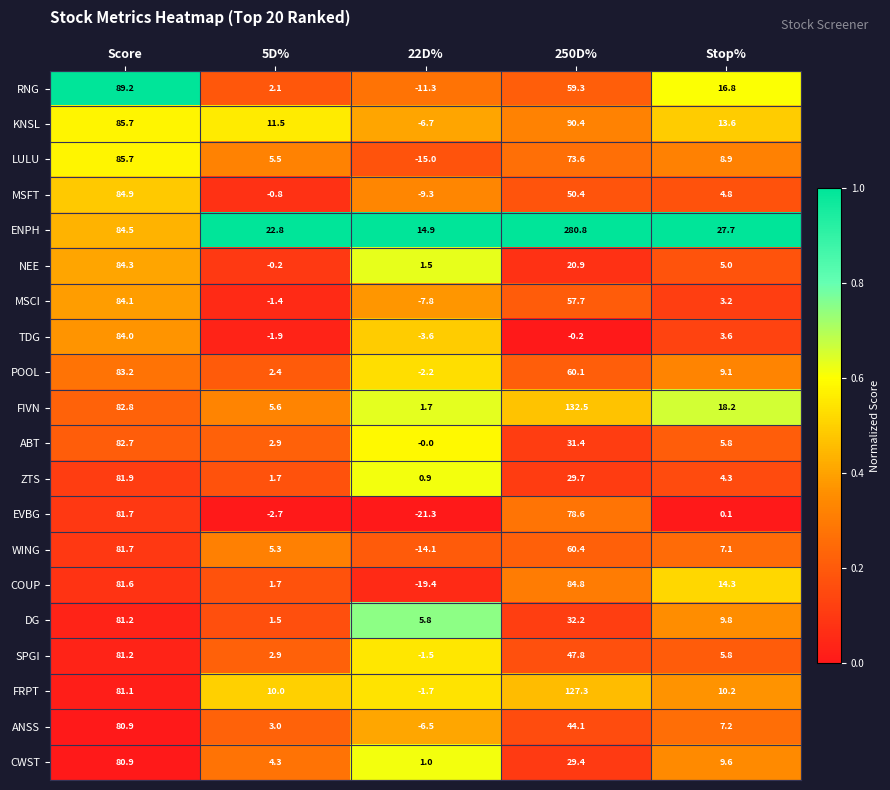

What value does the ANSS series have at Score?

80.9